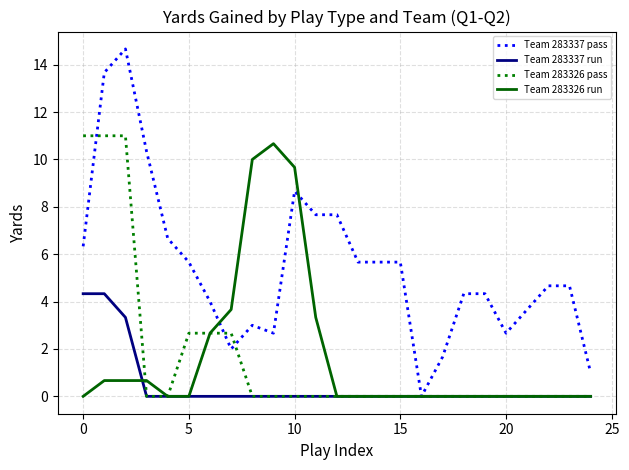

Rank the series by their maximum value, from lowest to highest.

Team 283337 run, Team 283326 run, Team 283326 pass, Team 283337 pass